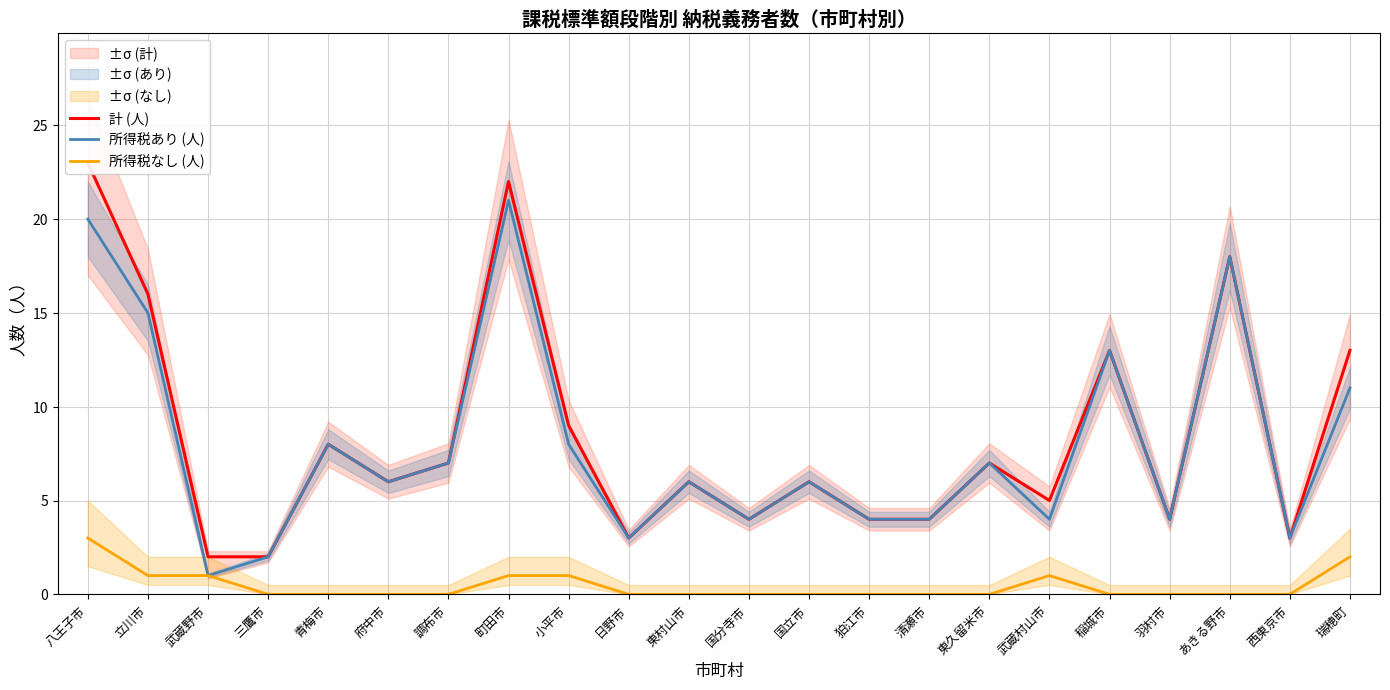

True or false: 所得税あり (人) has more than 0 interior local peaks.

True